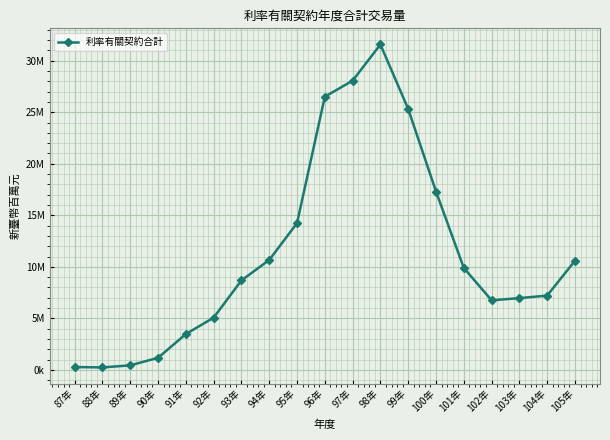

Reading left to right, extract all data points from this chart.

87年=272513	88年=236019	89年=438486	90年=1168777	91年=3474745	92年=5065533	93年=8681585	94年=10664018	95年=14238029	96年=26512608	97年=28064813	98年=31579435	99年=25317780	100年=17308723	101年=9891585	102年=6752162	103年=6960740	104年=7210146	105年=10595104